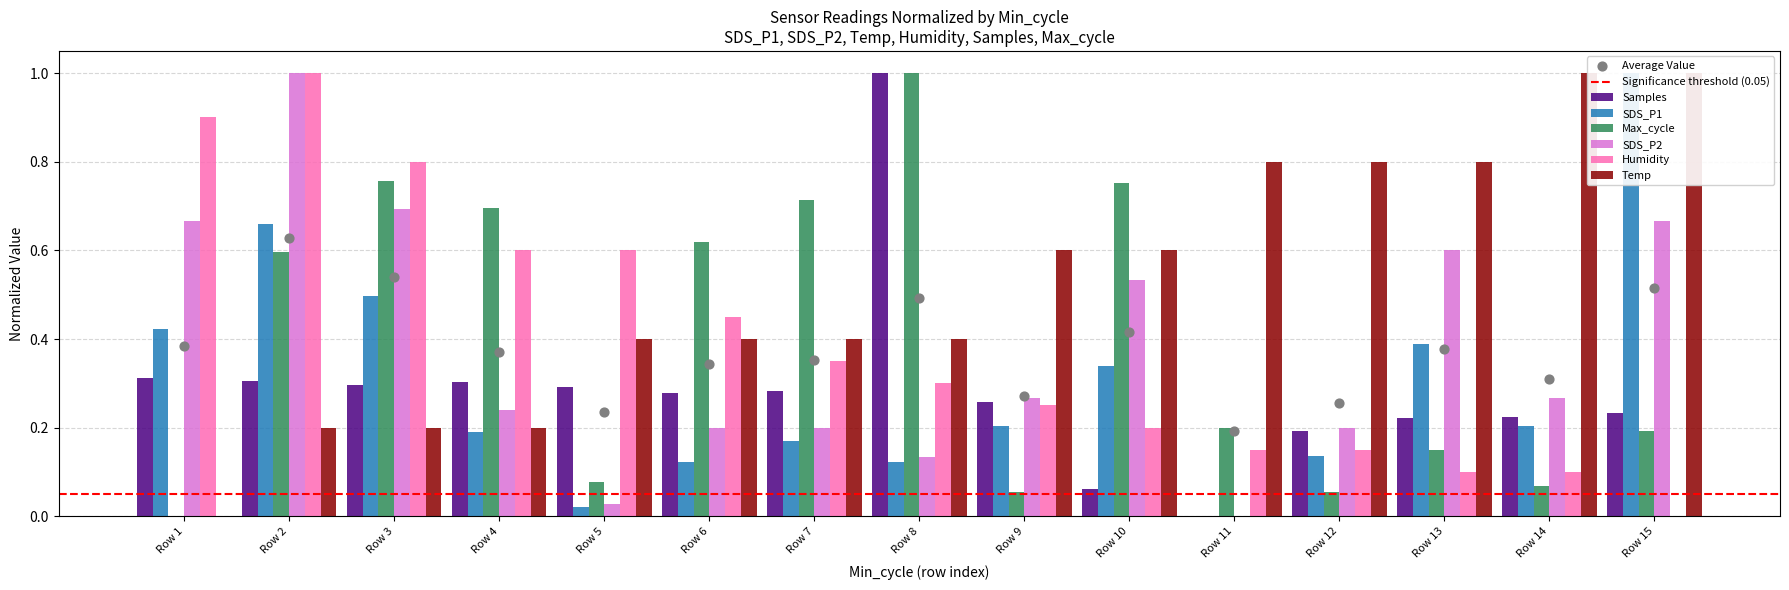

Which series contains the lowest Y value?

Samples